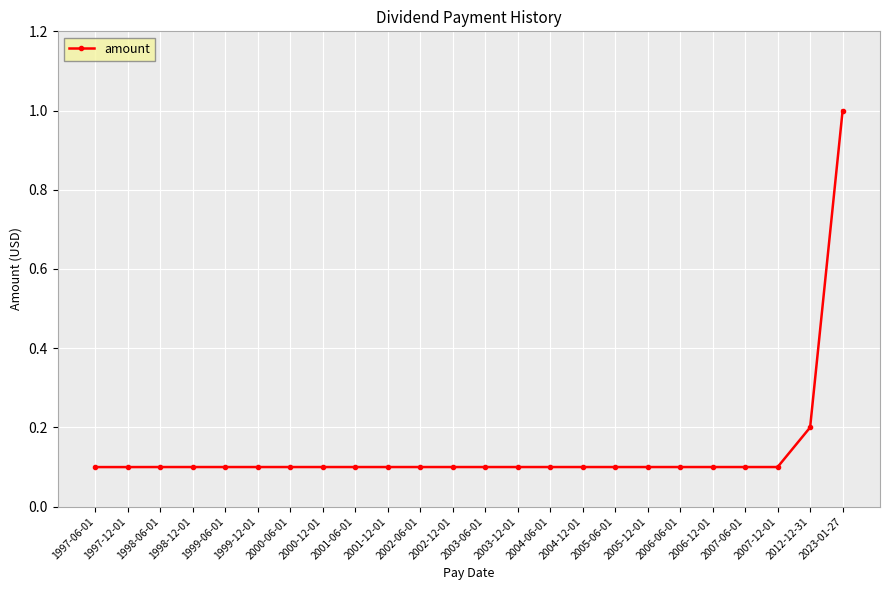

What is the difference between the maximum and minimum values?

0.9